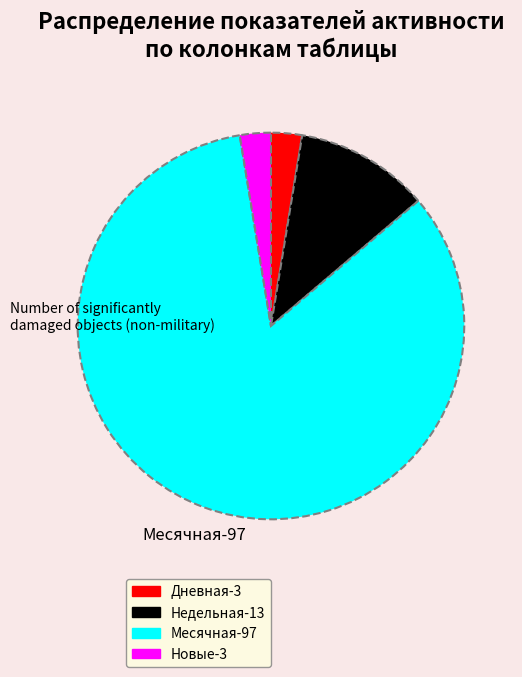

Does any single category account for the majority?

Yes